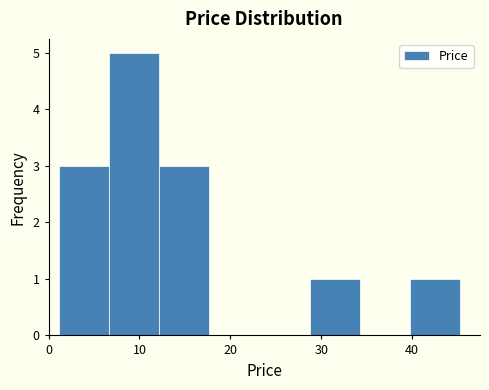

Over which range of the x-axis is the bar tallest?

7 to 12